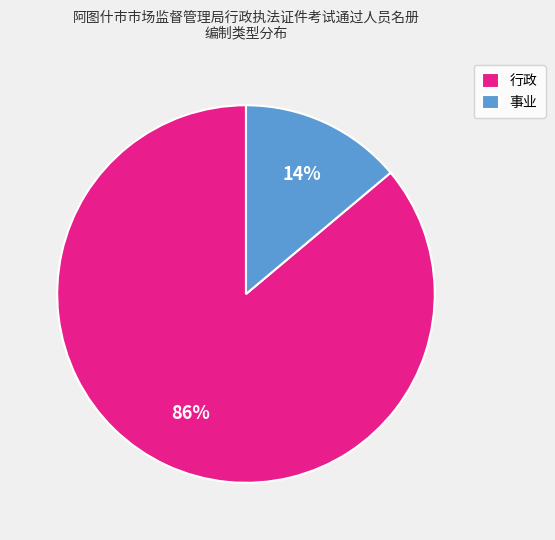

Combined, do 行政 and 事业 account for over 50%?

Yes